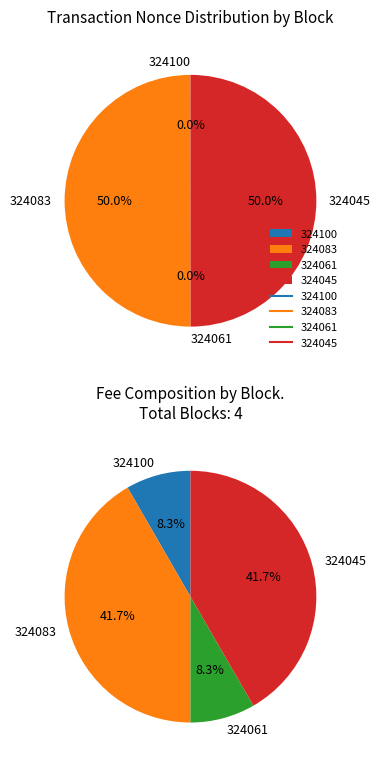

Rank the categories by value from highest to lowest.

324083, 324045, 324100, 324061